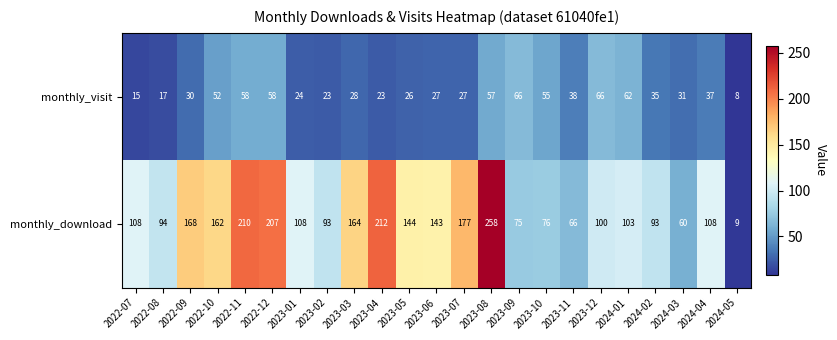

Which series has the largest total across all categories?

monthly_download